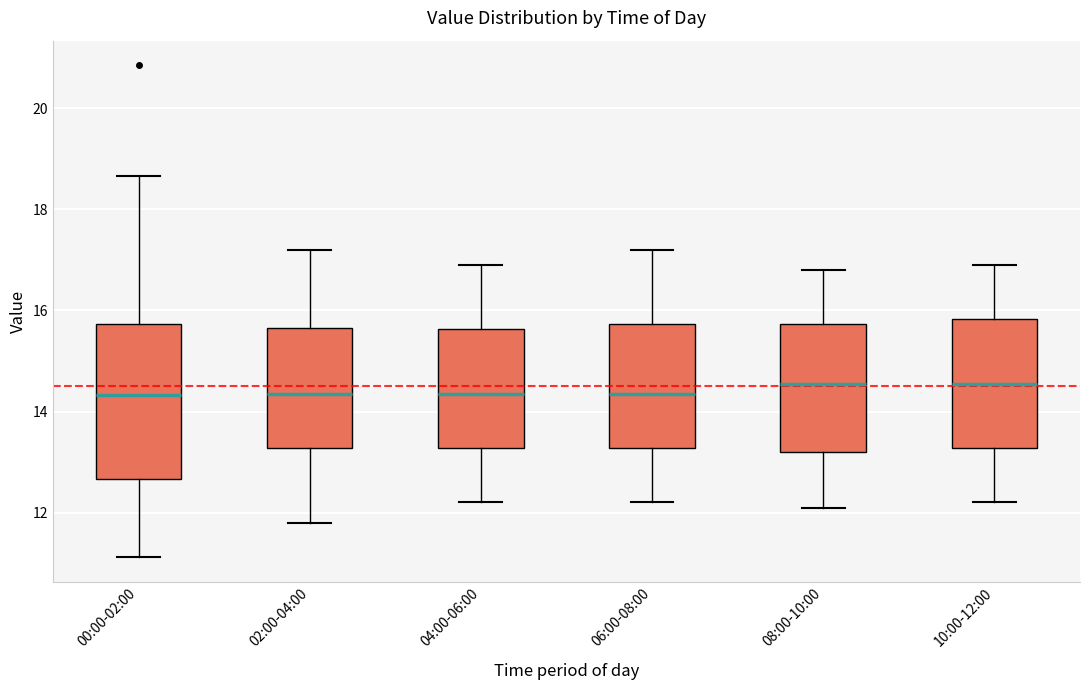

Which box is the tallest, from its lower edge to its upper edge?

00:00-02:00